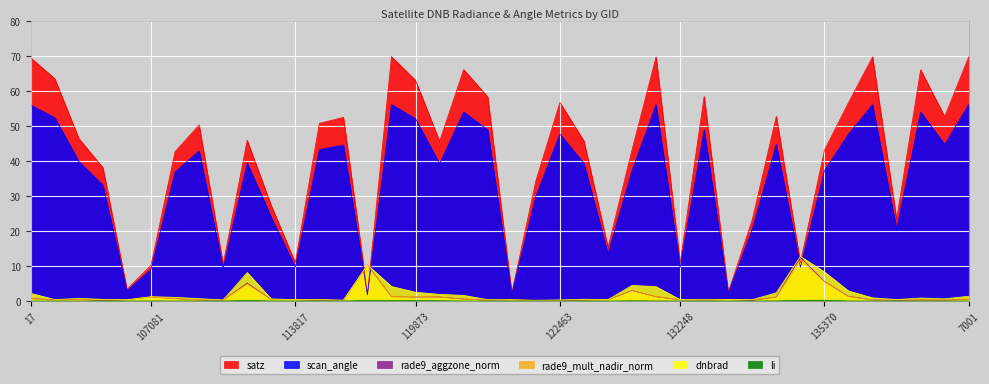

True or false: satz and dnbrad intersect in this chart.

True